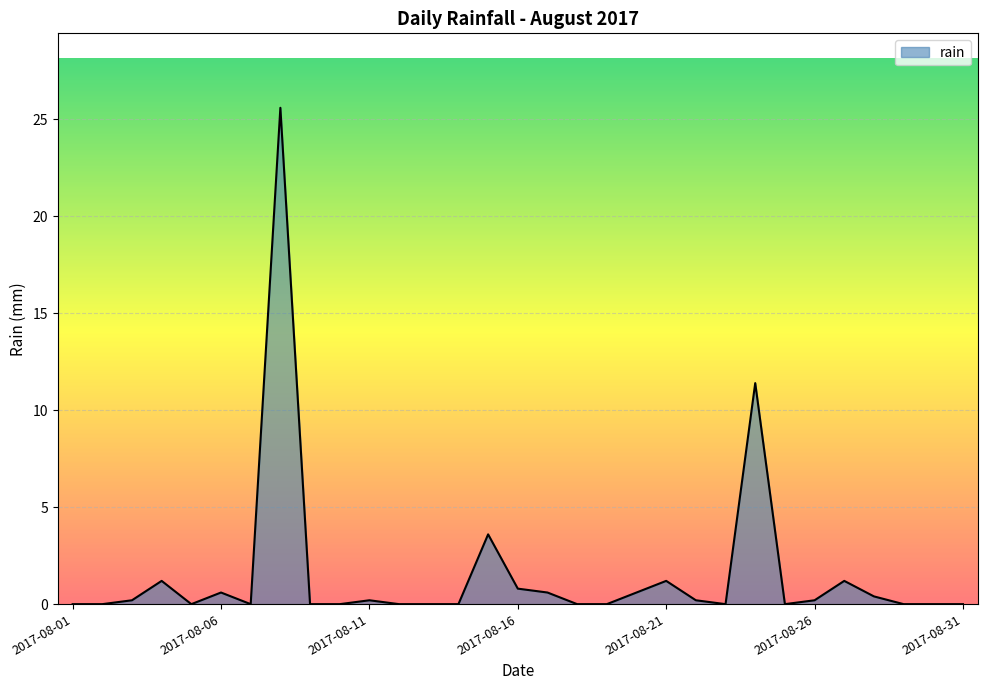

What is the maximum value shown in the chart?

25.6